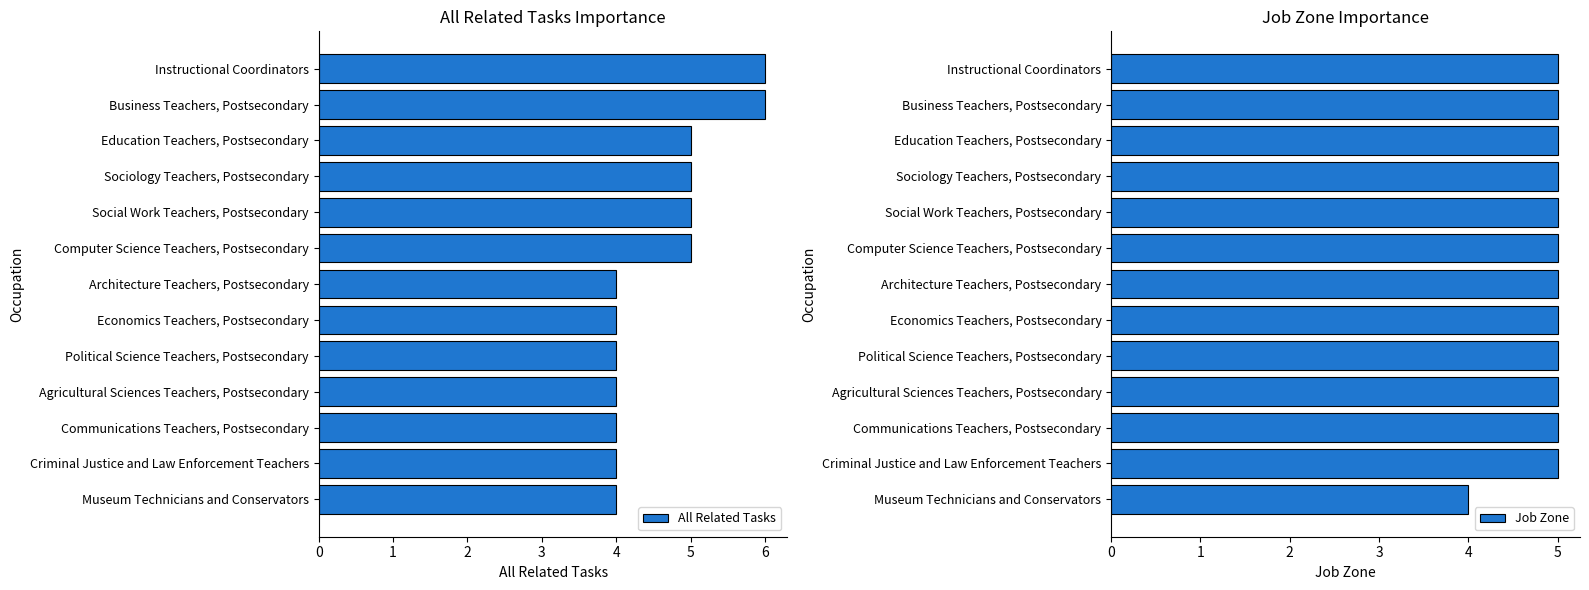

Are the bars horizontal?

Yes